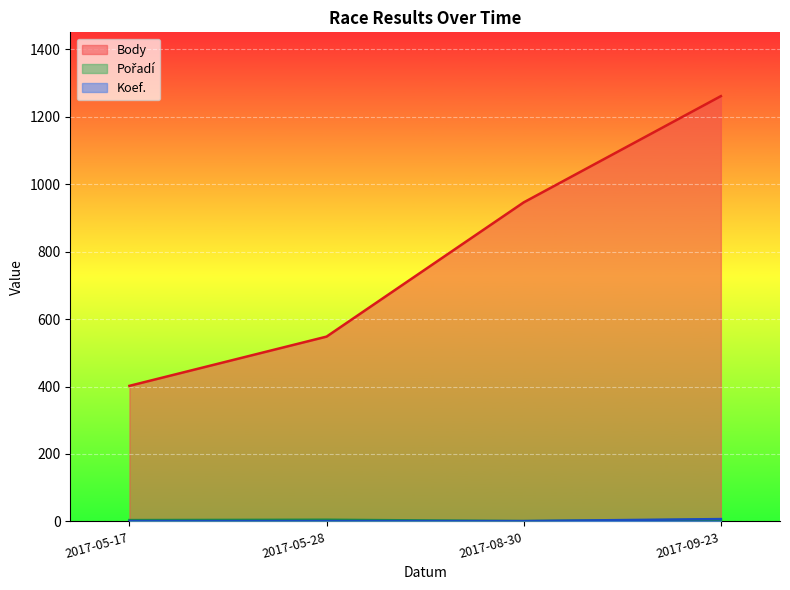

Reading right to left, transcribe all the data shown in this chart.

Body: 2017-09-23=1261	2017-08-30=946	2017-05-28=548	2017-05-17=402
Pořadí: 2017-09-23=5	2017-08-30=1	2017-05-28=5	2017-05-17=4
Koef.: 2017-09-23=7	2017-08-30=1	2017-05-28=1	2017-05-17=1